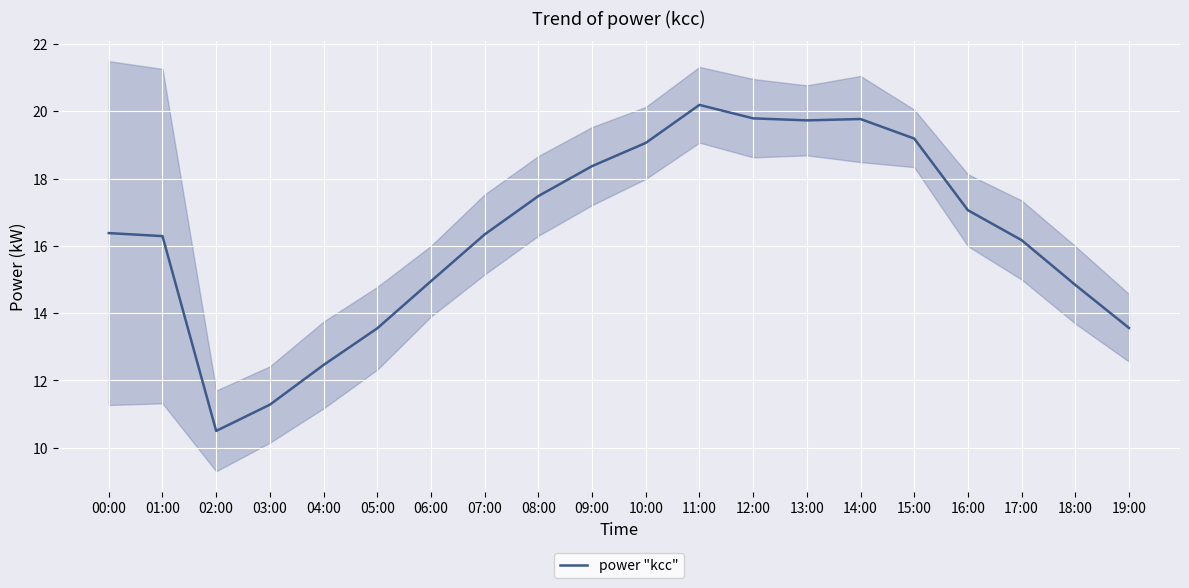

At which category does the data reach its first local valley?

02:00